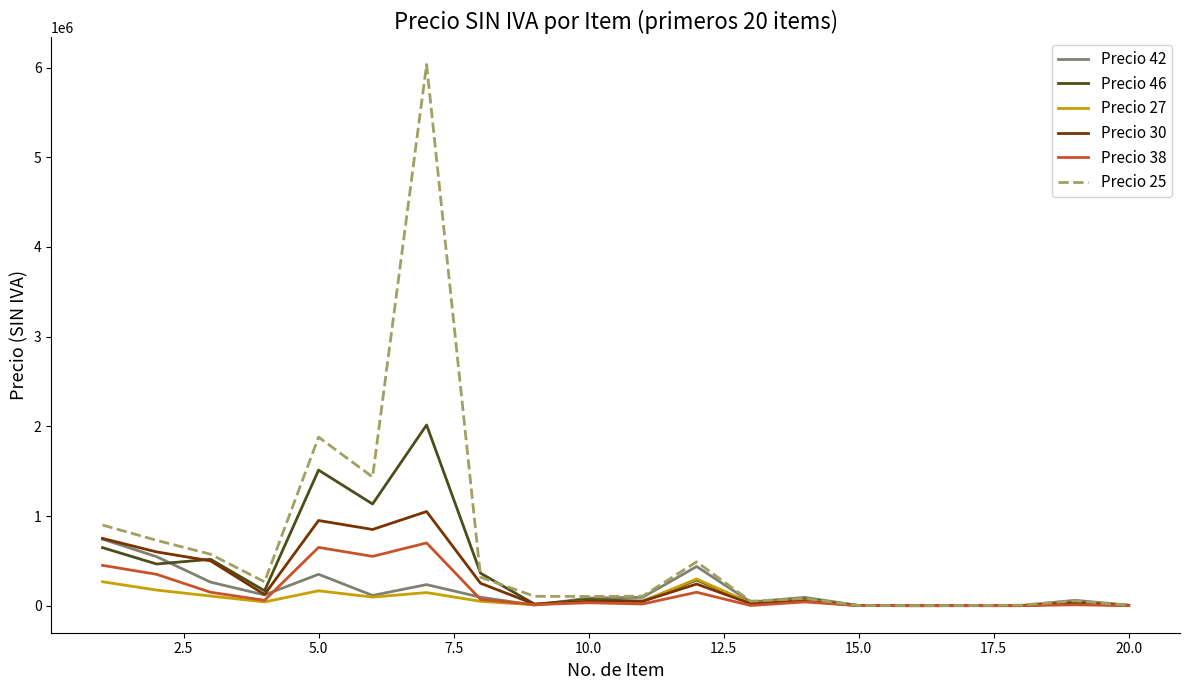

True or false: Precio 42 and Precio 30 intersect in this chart.

True